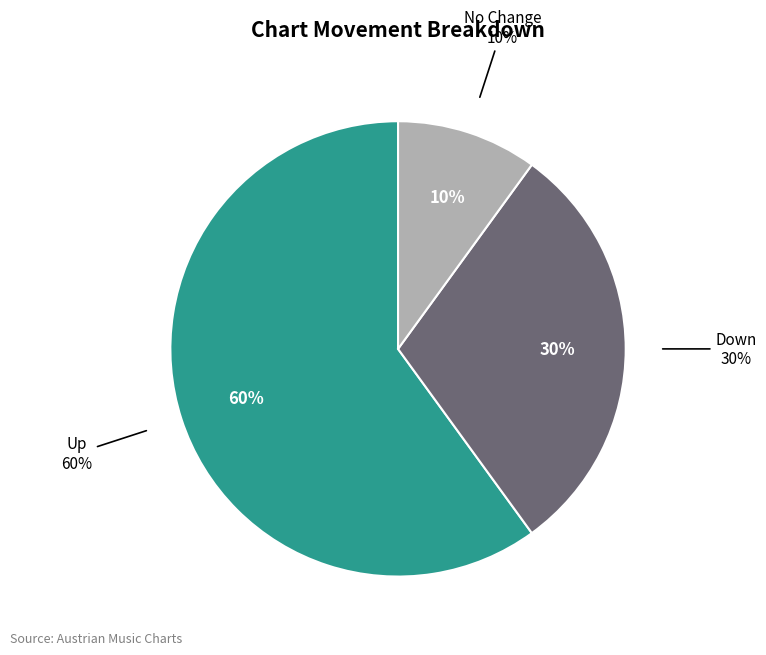

Count the number of slices in the pie.

3